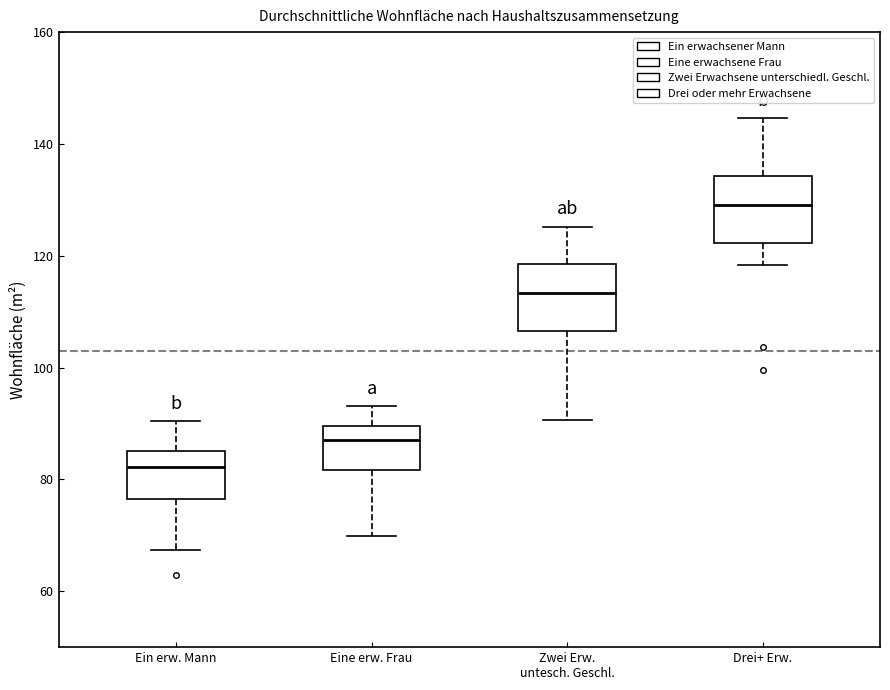

Reading left to right, read every box against the y-axis: the position of its median line, the range the box covers, and the ends of its whiskers. The values are not printed on the chart, so give them approximately, as read against the axis.

Ein erw. Mann: median 82, box 76 to 86, whiskers 68 to 90
Eine erw. Frau: median 88, box 82 to 90, whiskers 70 to 94
Zwei Erw. untesch. Geschl.: median 114, box 106 to 118, whiskers 90 to 126
Drei+ Erw.: median 130, box 122 to 134, whiskers 118 to 144